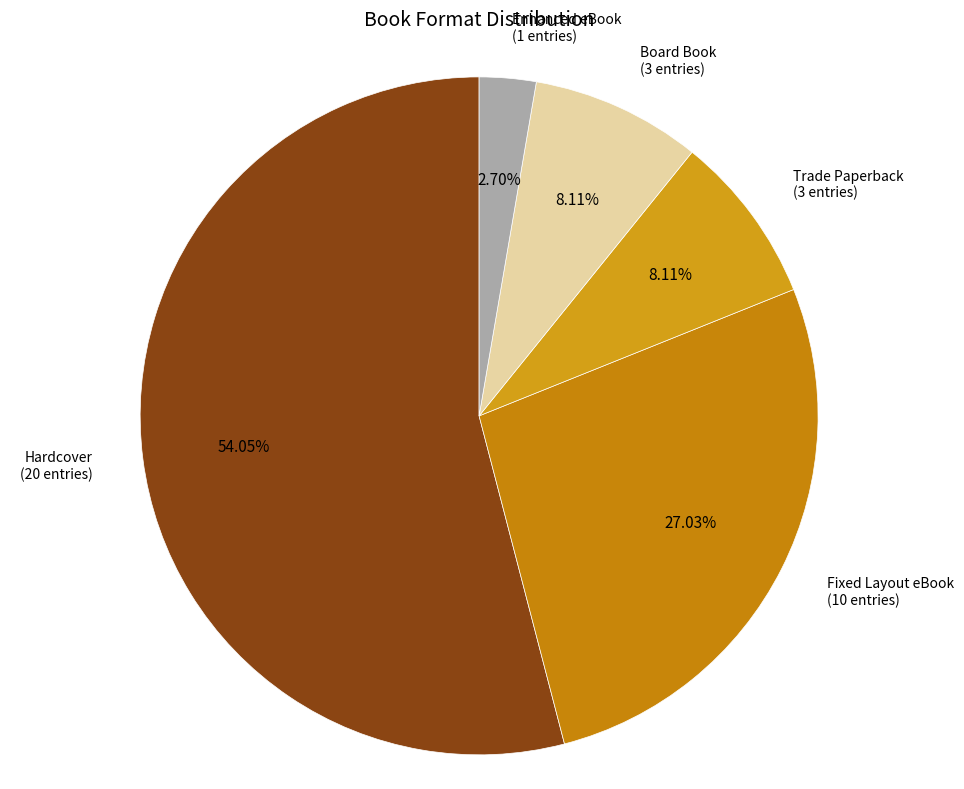

How many slices are in this pie chart?

5